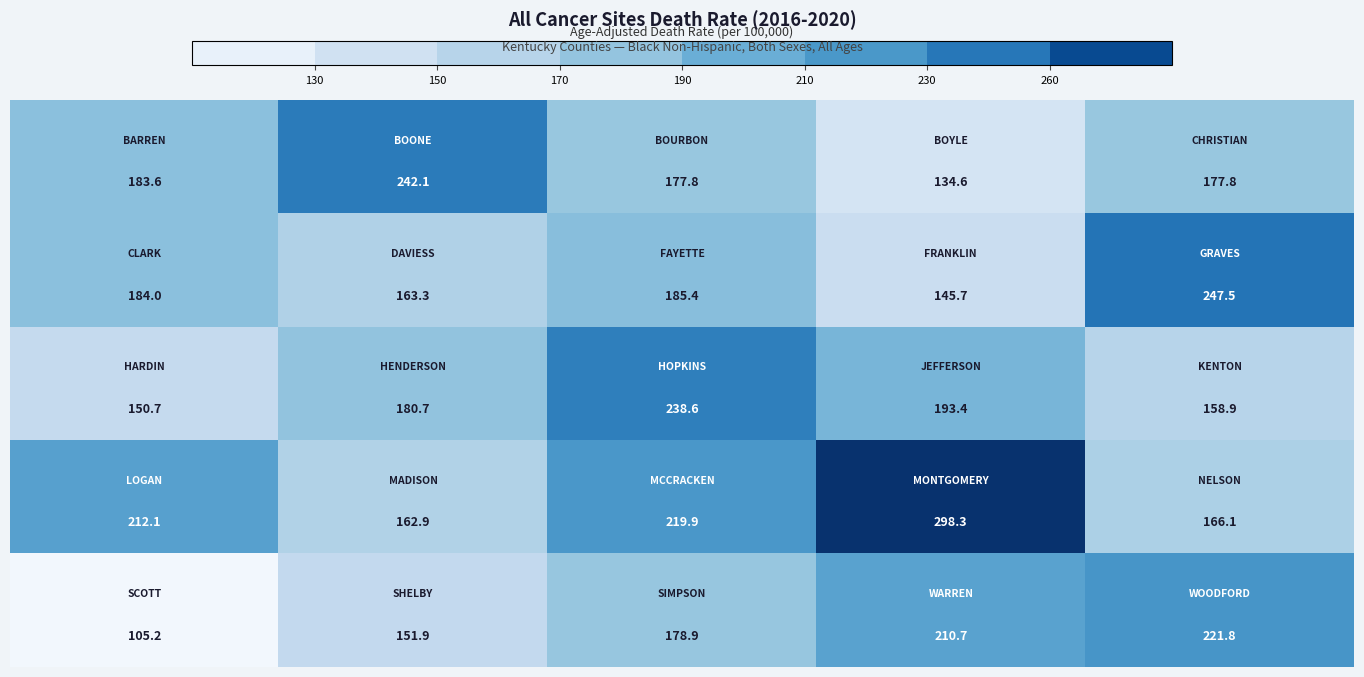

How many data points does each series have?

5